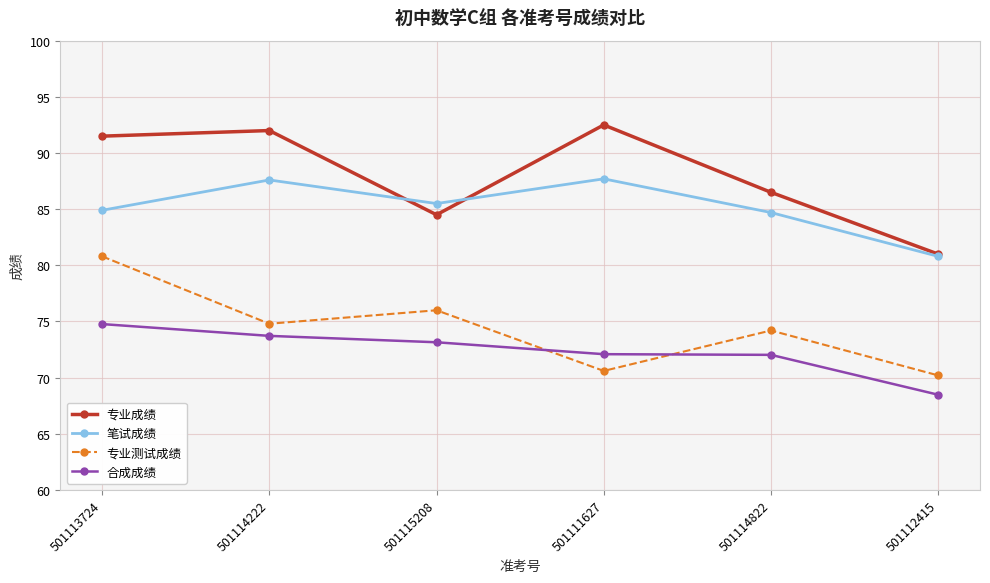

Which series has the widest spread of values?

专业成绩